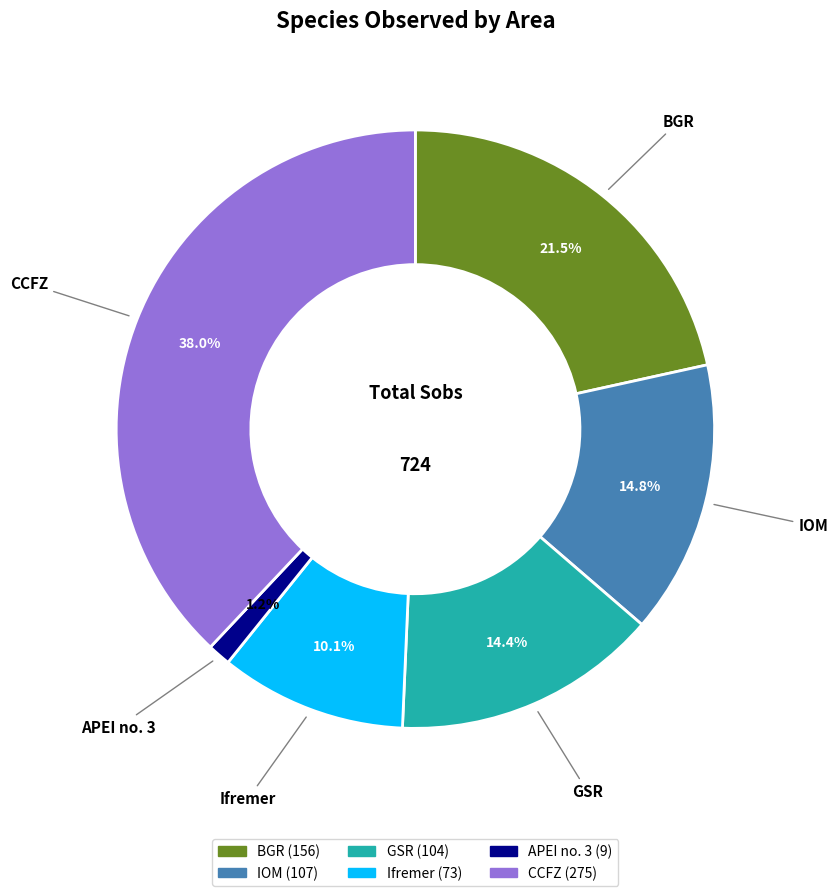

Combined, what portion of the pie is Ifremer and IOM?

24.9%